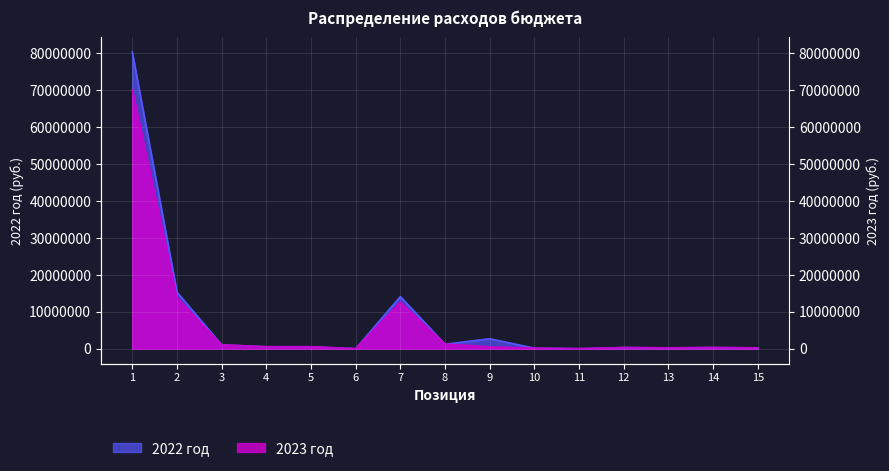

What is the difference between the maximum and minimum values in the 2023 год series?

70000403.6